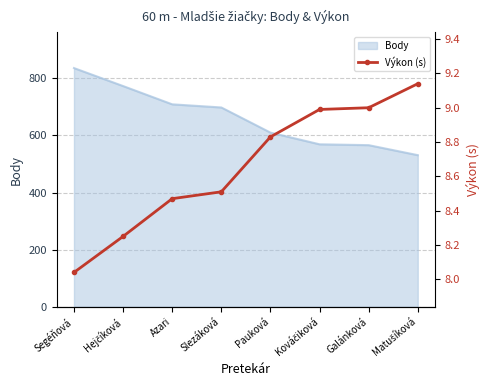

What is the label of the 5th point from the right?

Slezáková